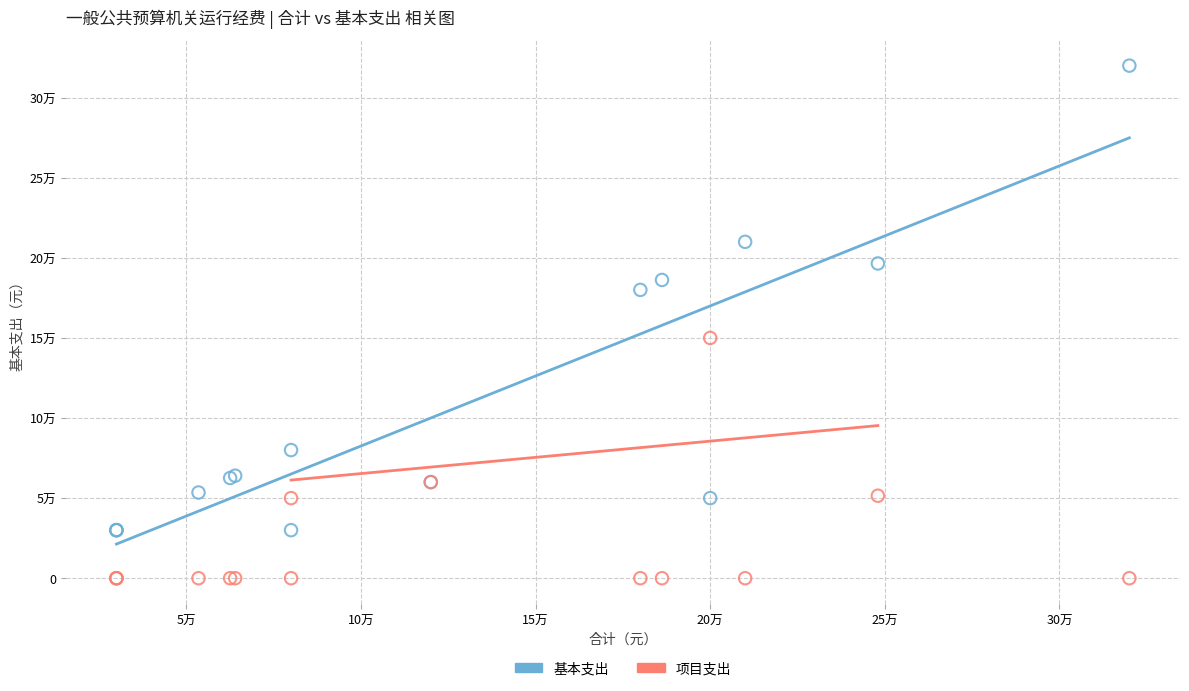

What are all the series names shown in the legend?

基本支出, 项目支出